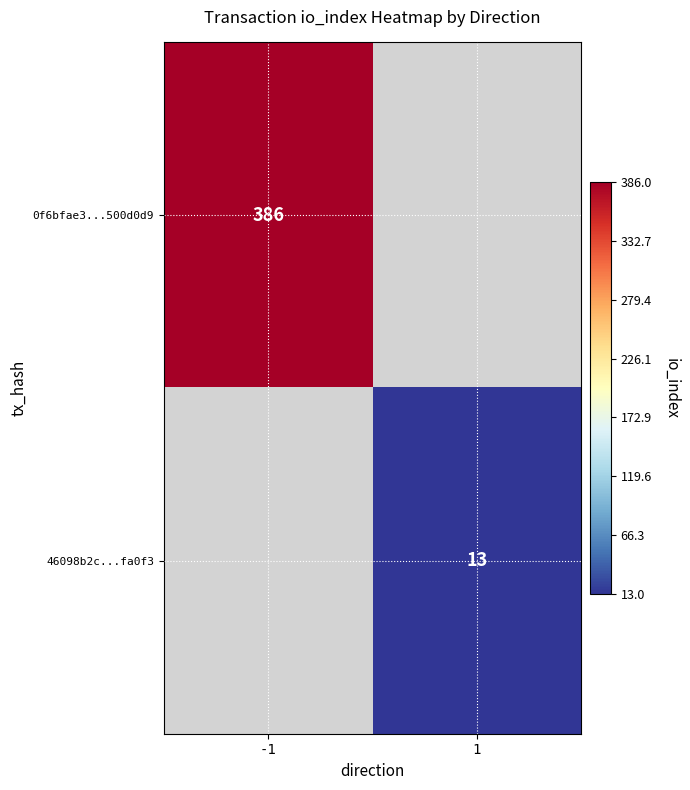

The value of 0f6bfae3...500d0d9 at -1 is 386. True or false?

True